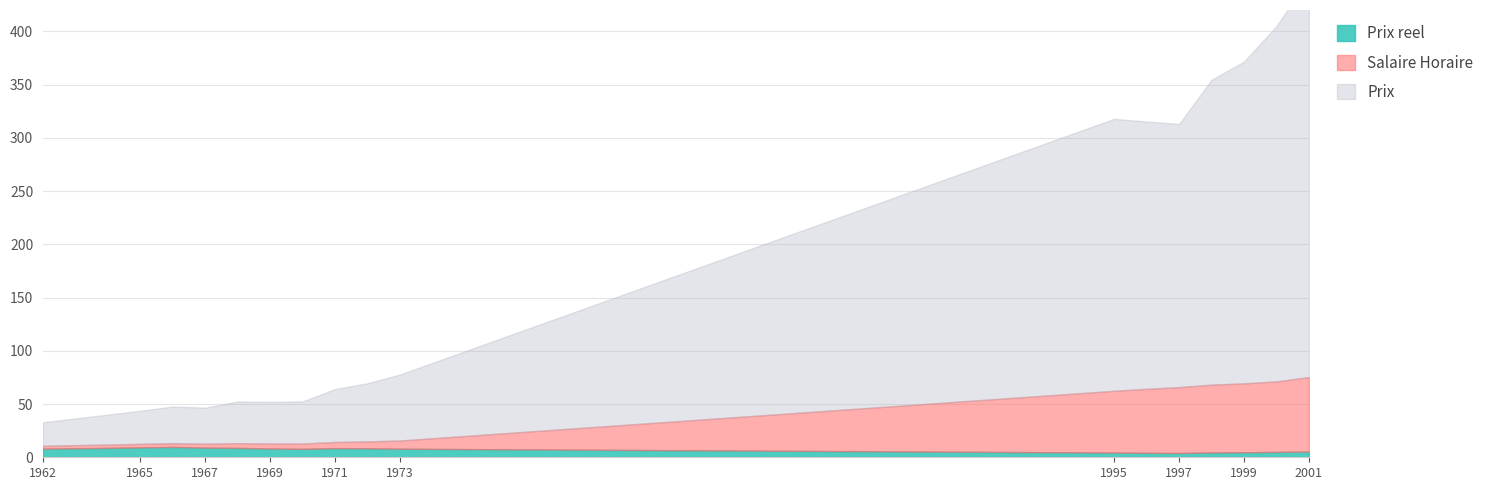

In Prix, how many points are higher than both neighbors (excluding endpoints)?

3